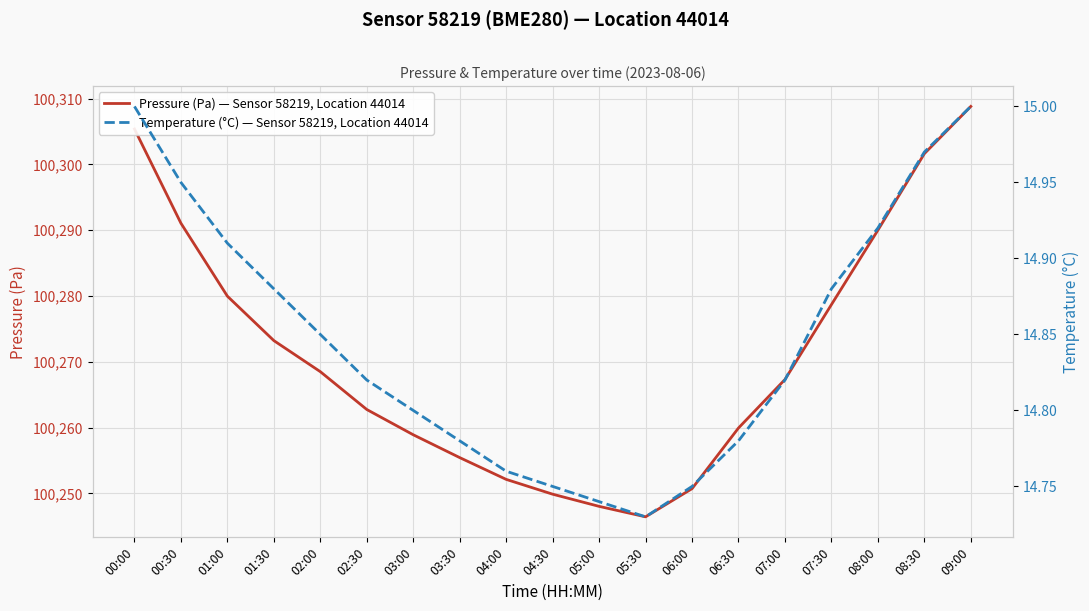

True or false: Pressure (Pa) — Sensor 58219, Location 44014 and Temperature (°C) — Sensor 58219, Location 44014 cross at least once.

False